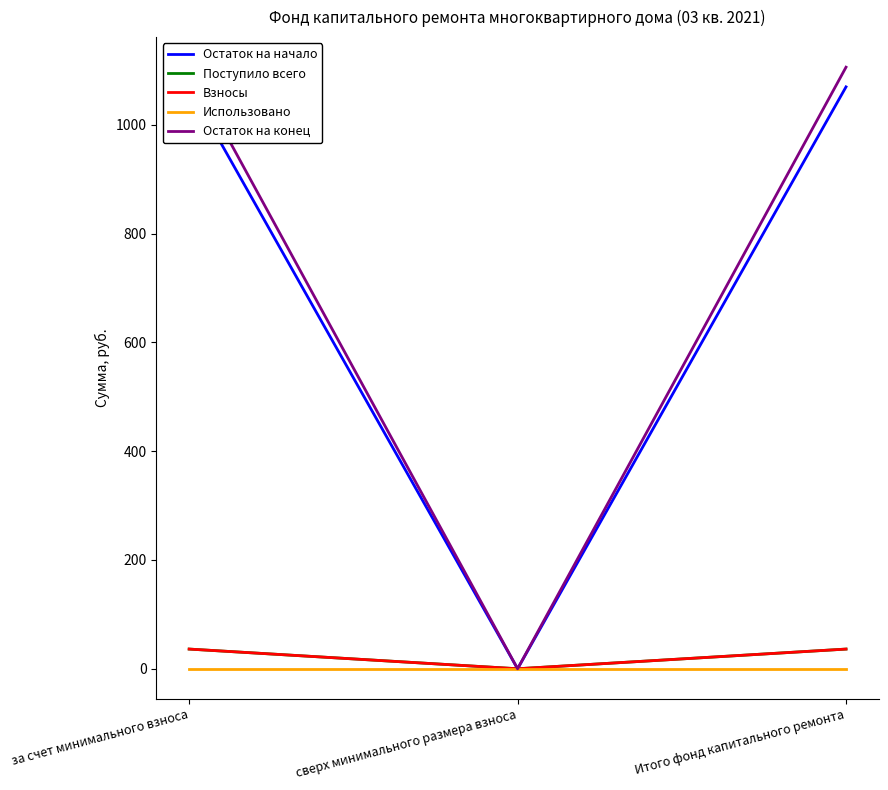

Between за счет минимального взноса and Итого фонд капитального ремонта, which series saw the biggest shift?

Остаток на начало